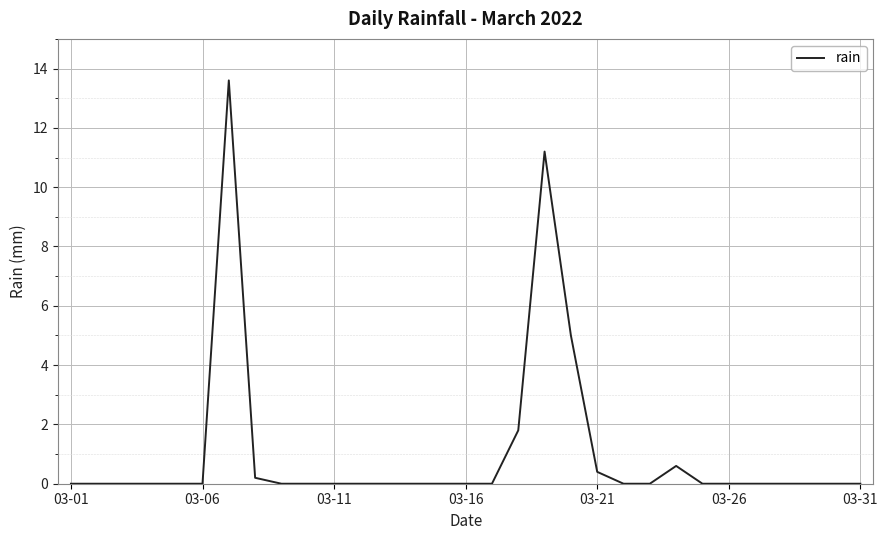

What is the difference between the maximum and minimum values?

13.6